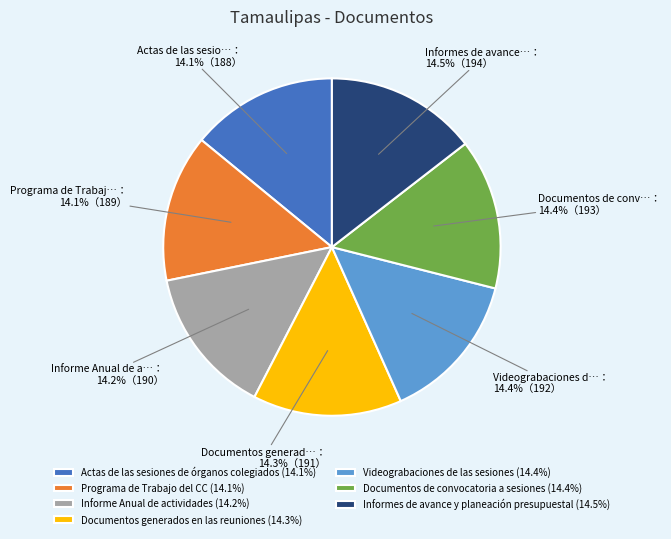

Is the sum of Actas de las sesiones de órganos colegiados and Informes de avance y planeación presupuestal greater than half?

No